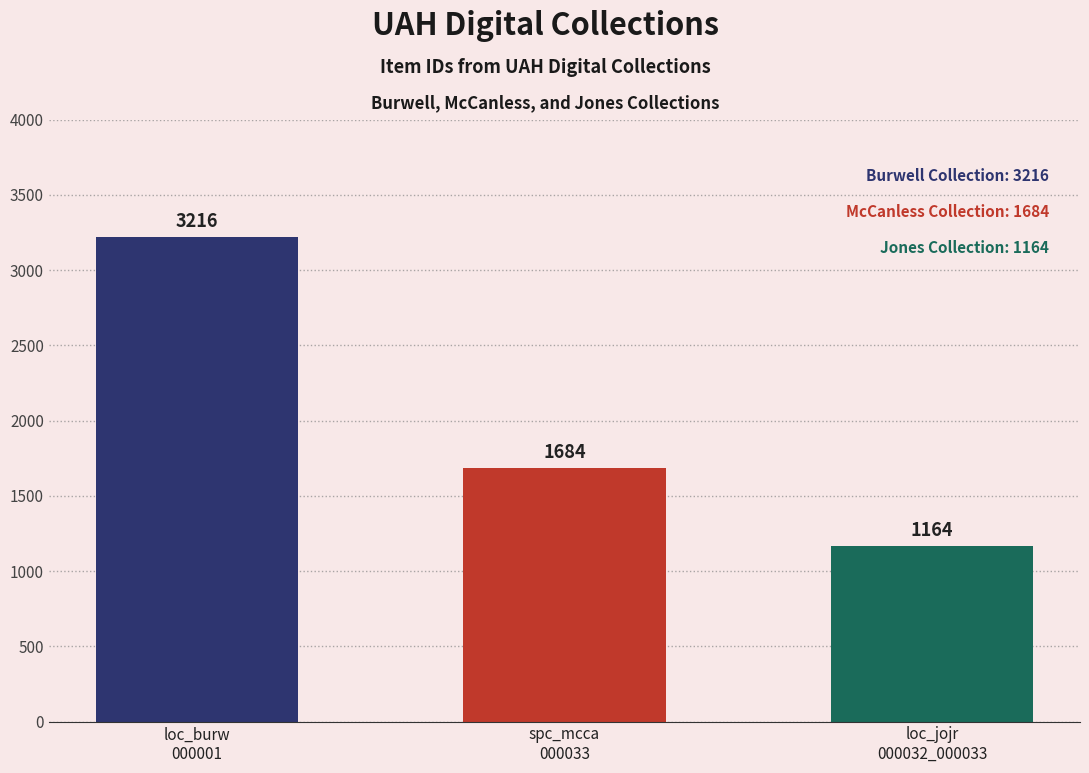

Between loc_burw_000001 and loc_jojr_000032_000033, which is larger?

loc_burw_000001